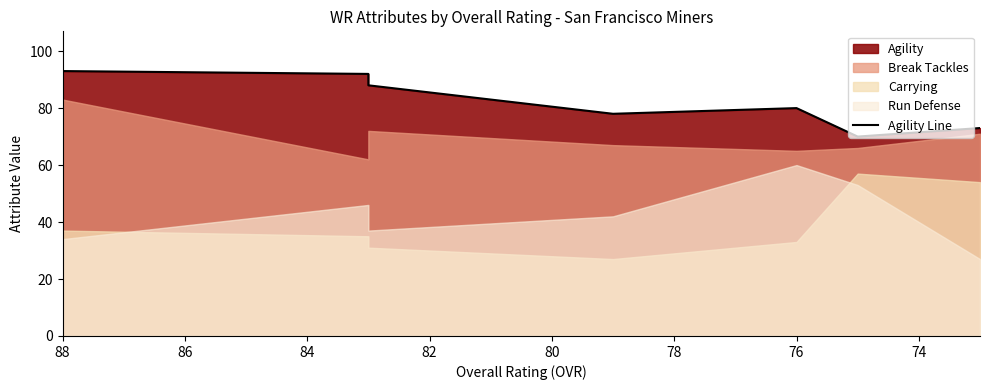

How many data points does each series have?

7